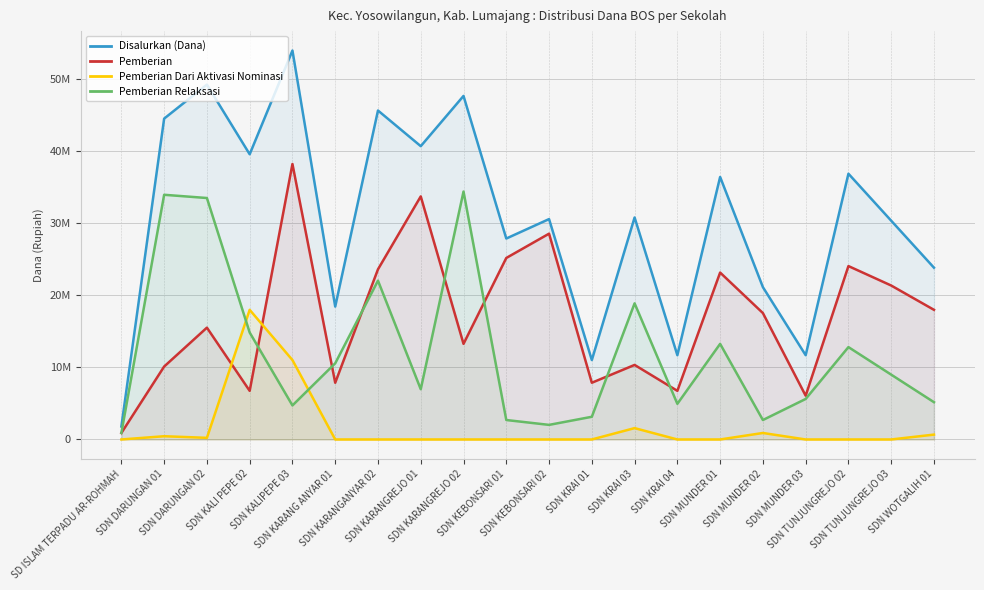

What is the label of the 5th point from the right?

SDN MUNDER 02